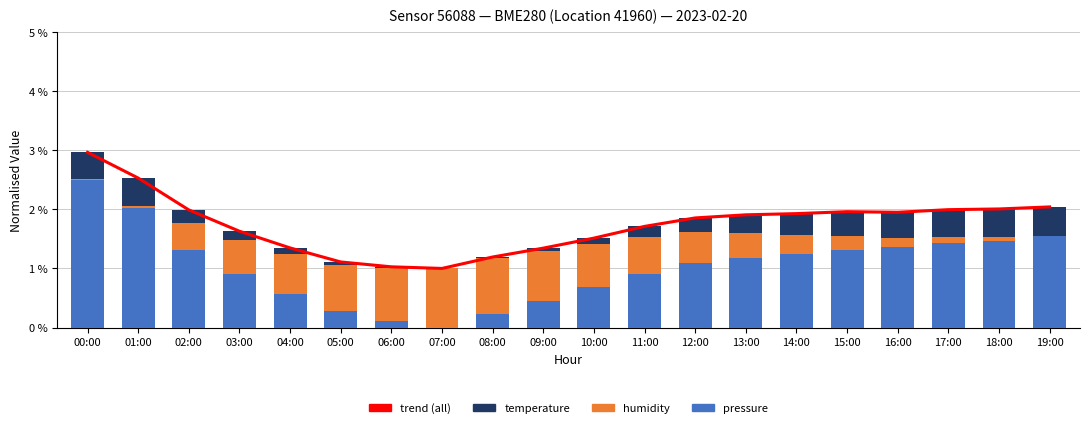

What is the average value of the pressure series?

1.0